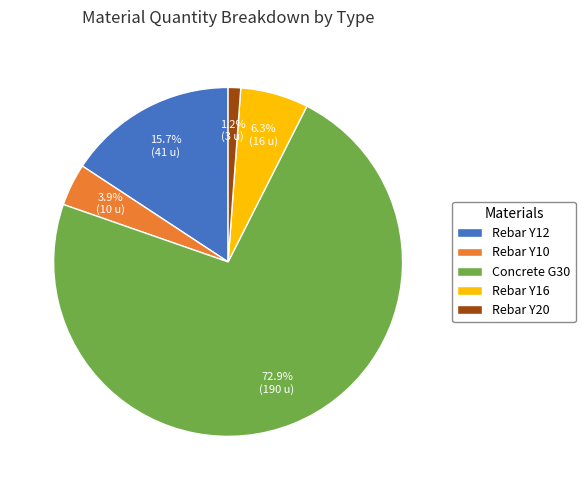

What is the largest slice in the pie chart?

Concrete G30